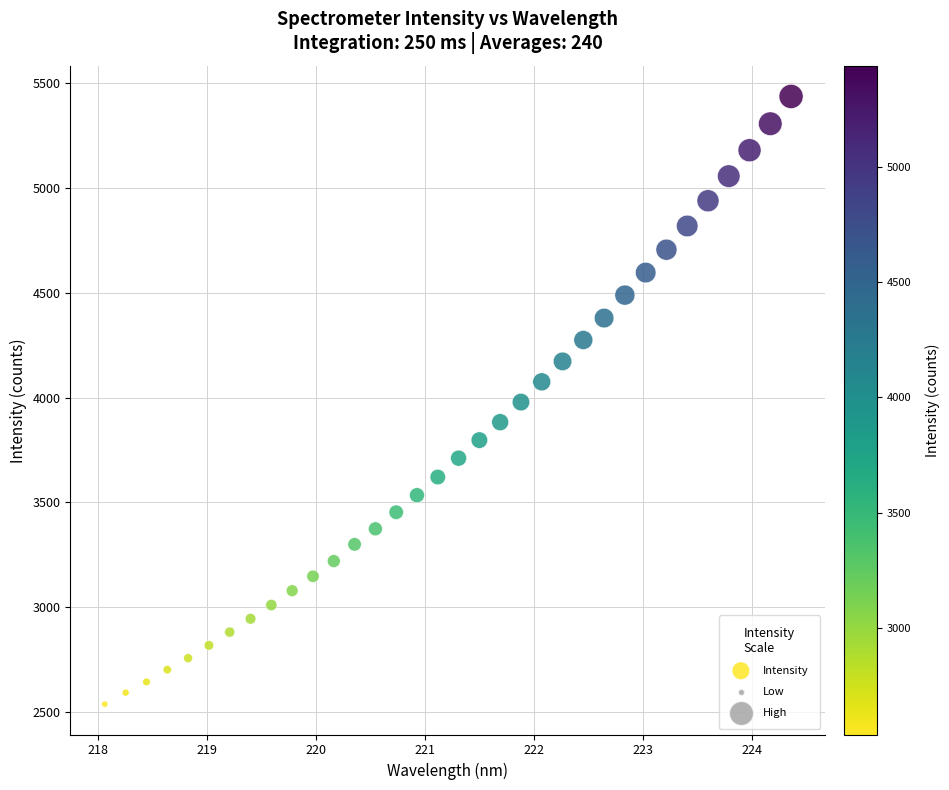

What is the range of Y values (max minus min)?

2899.6